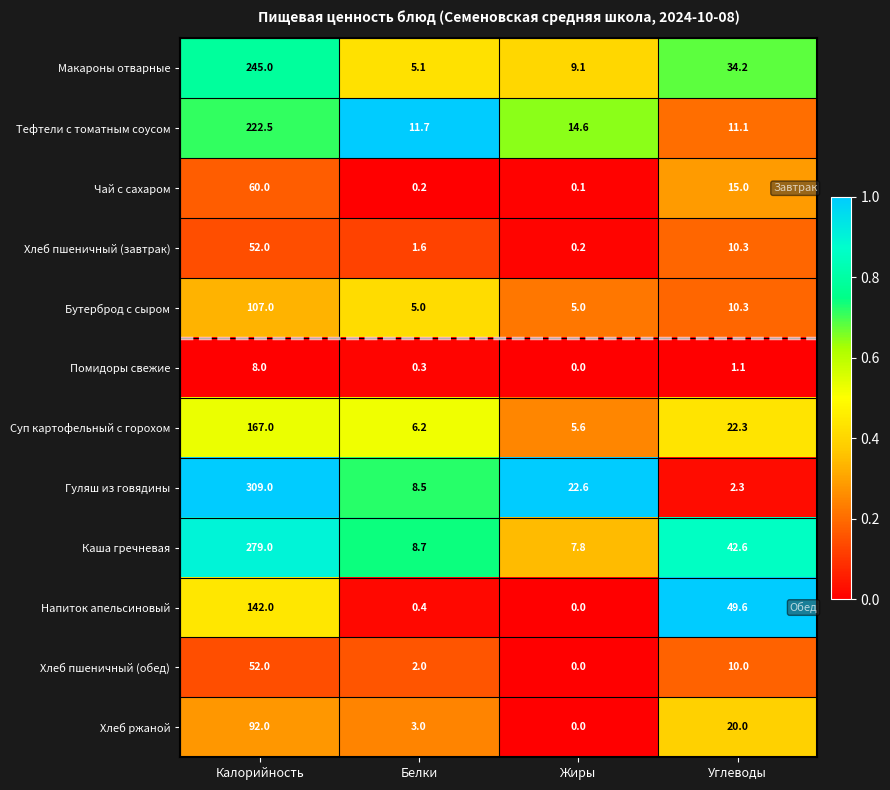

At how many categories does at least one series exceed 0?

4